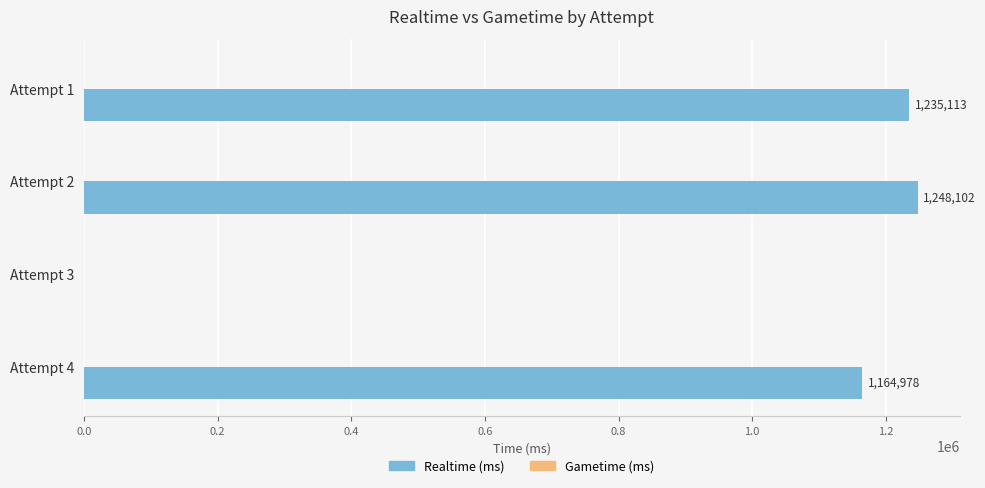

Reading bottom to top, what are all the values shown in this chart?

Attempt 4=1164978	Attempt 3=0	Attempt 2=1248102	Attempt 1=1235113